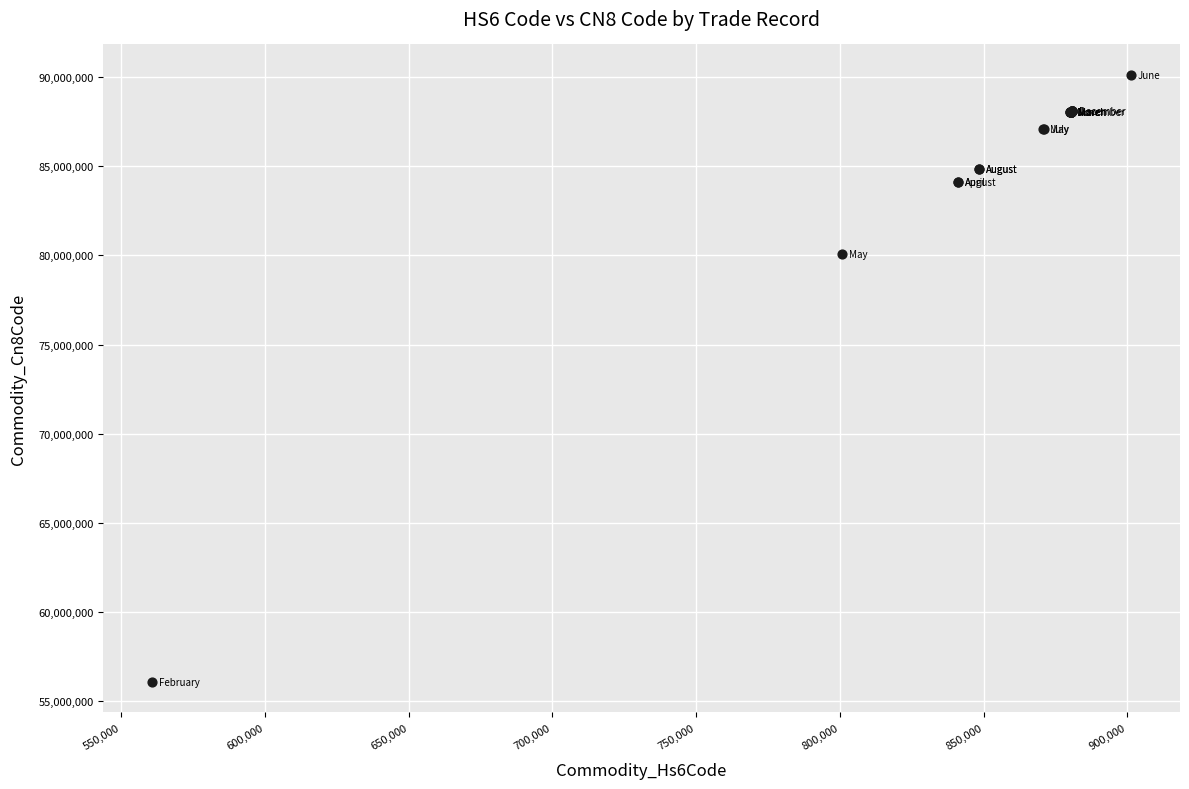

What Y value in the scatter plot is closest to 73102015?

80070080